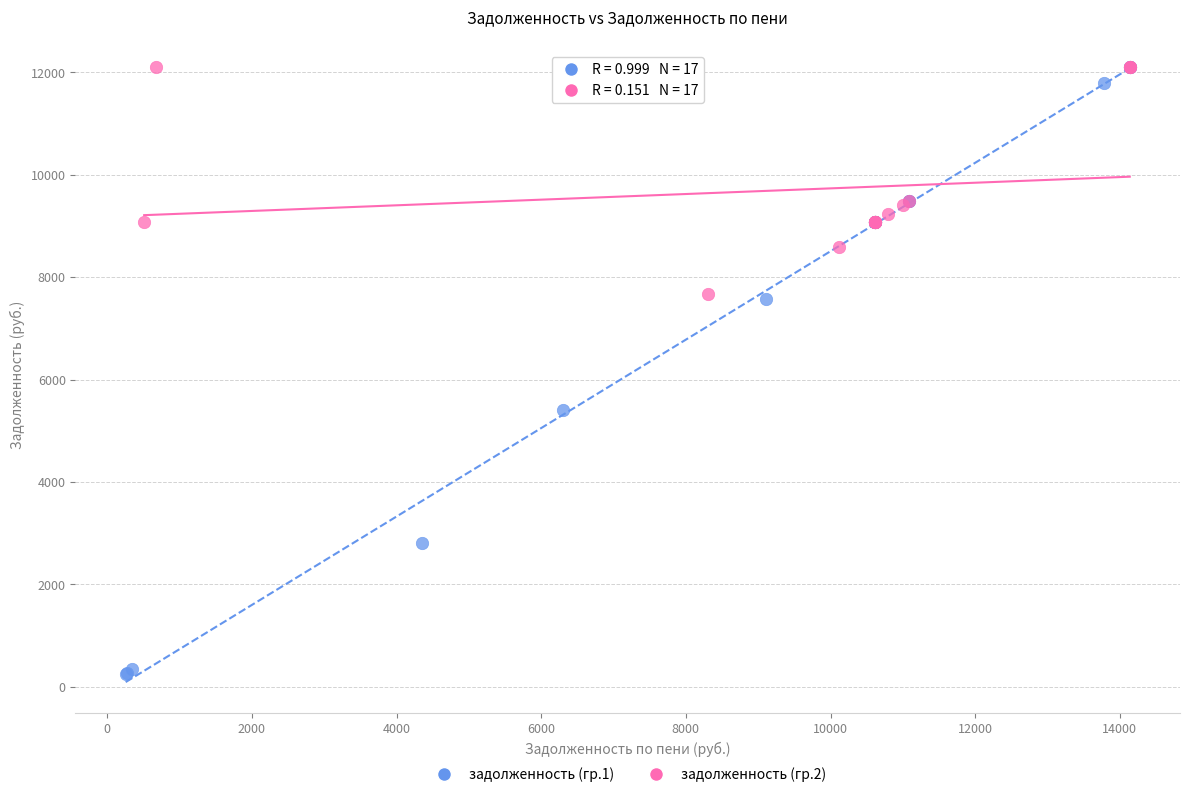

Which series has the largest Y range (max minus min)?

задолженность (гр.1)